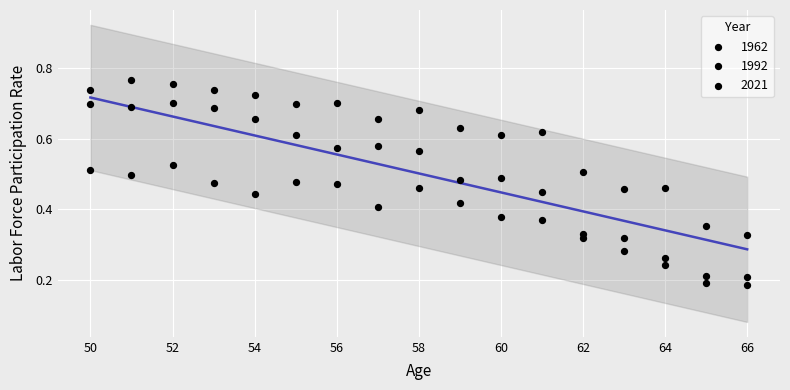

How many data points are displayed?

51